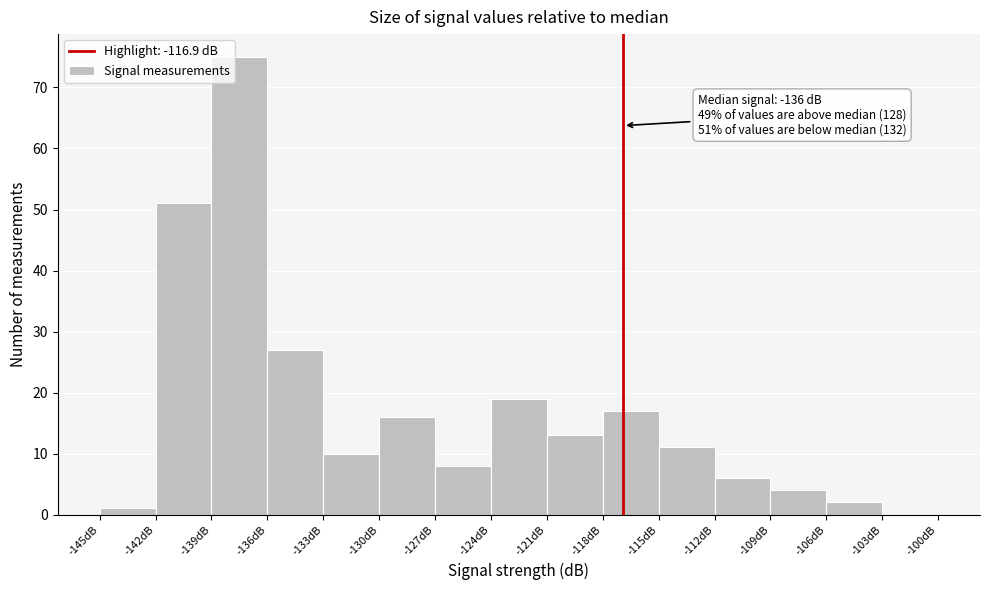

Over which range of the x-axis is the bar tallest?

-139 to -136